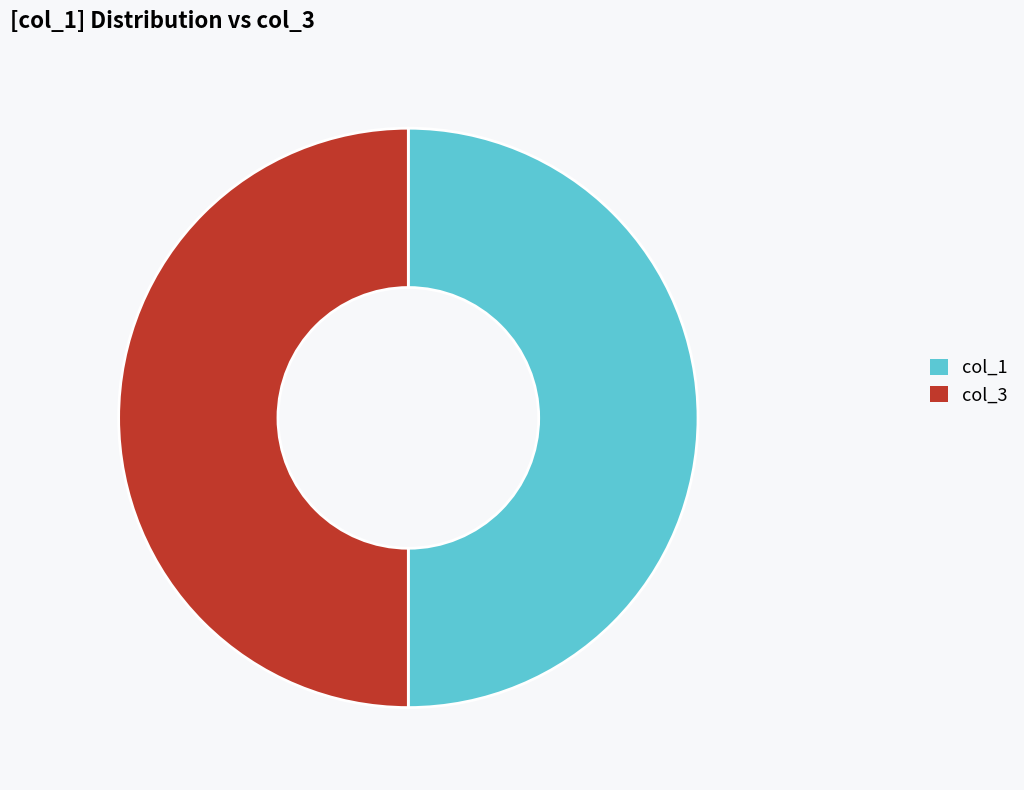

Is the sum of col_1 and col_3 greater than half?

Yes